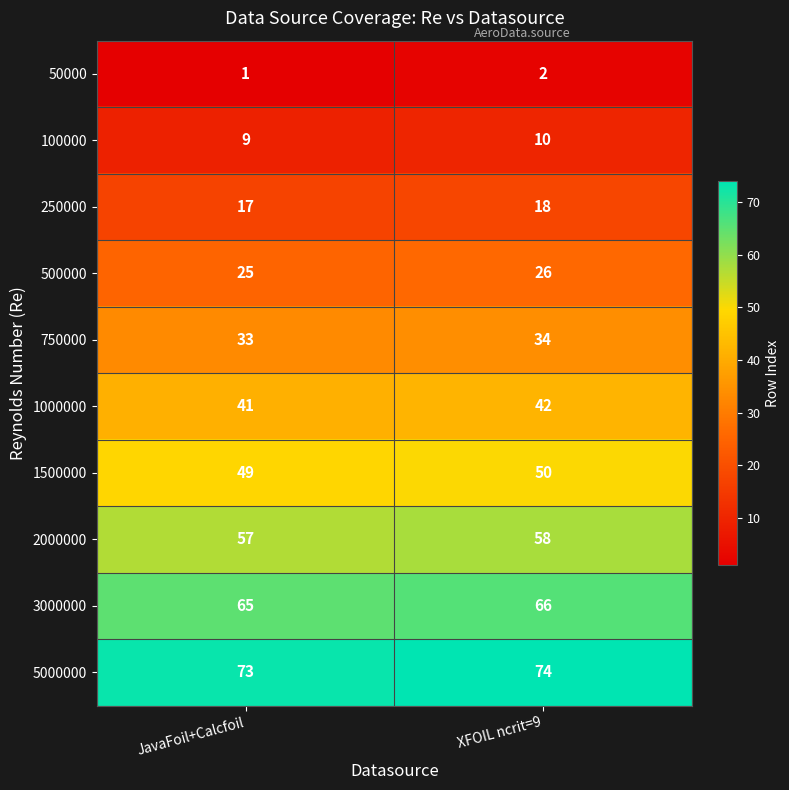

Is it true that 1000000 equals 42 at XFOIL ncrit=9?

True